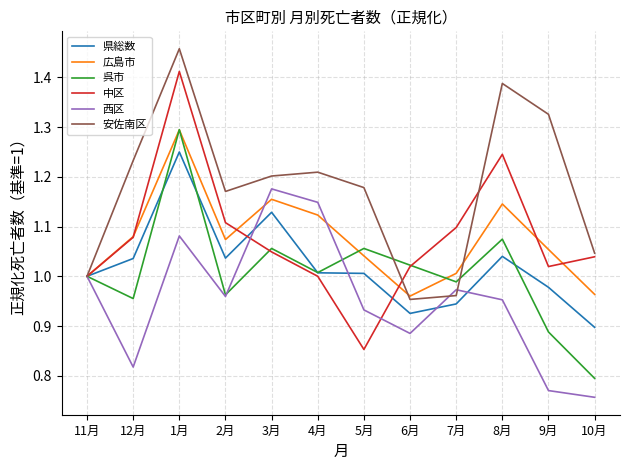

Which category has the highest value across all series?

1月